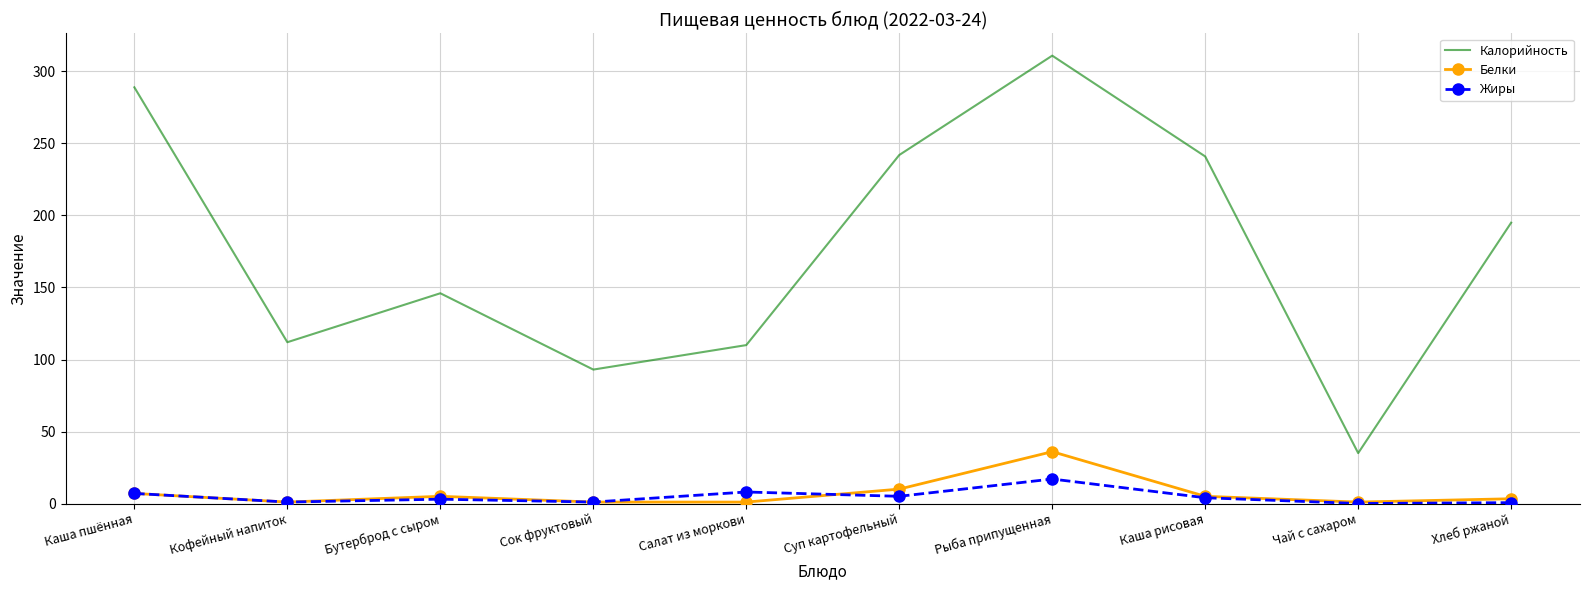

Which series changed the most between Сок фруктовый and Суп картофельный?

Калорийность